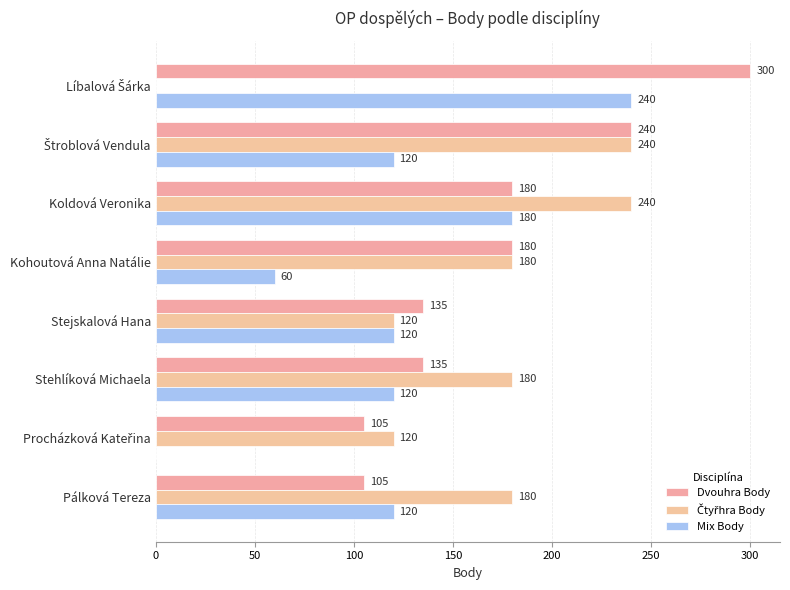

How many data points does each series have?

8